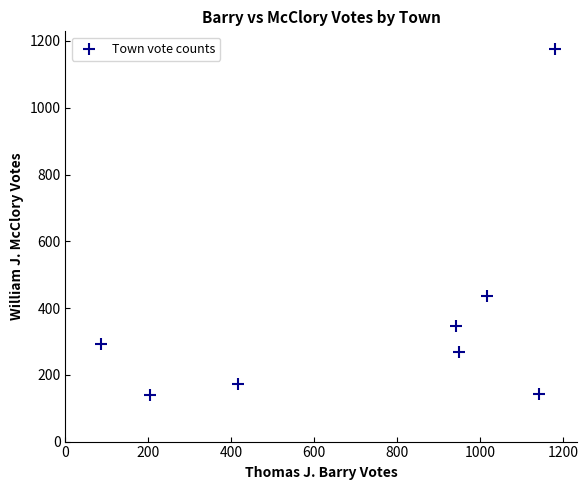

What Y value in the scatter plot is closest to 658?

437